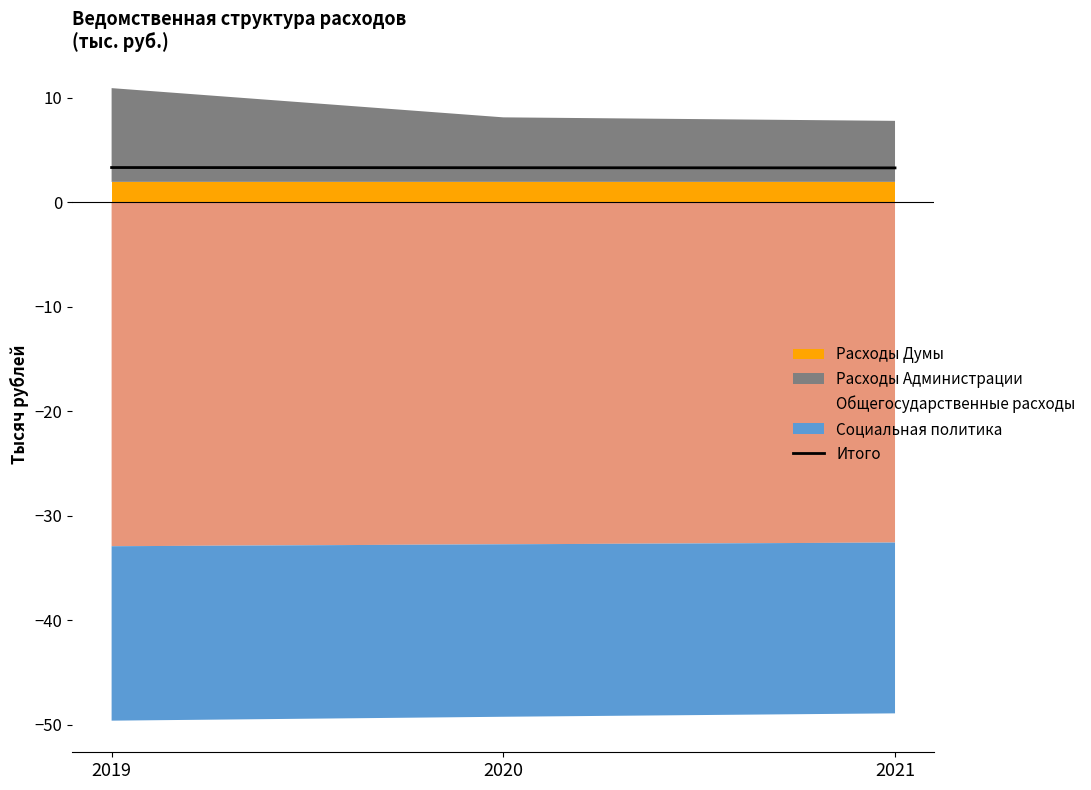

True or false: Итого has a value of 3.3 at 2020.

True